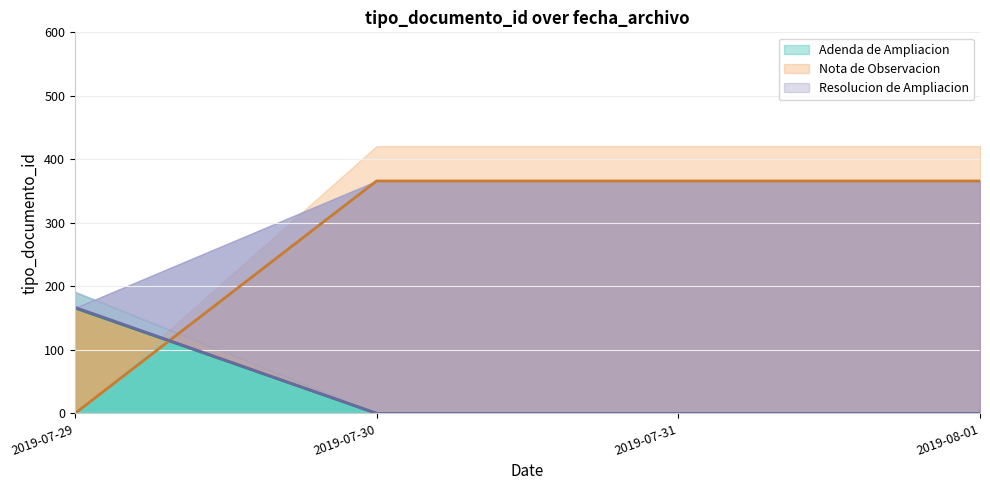

What is the total value across all series at 2019-08-01?

366